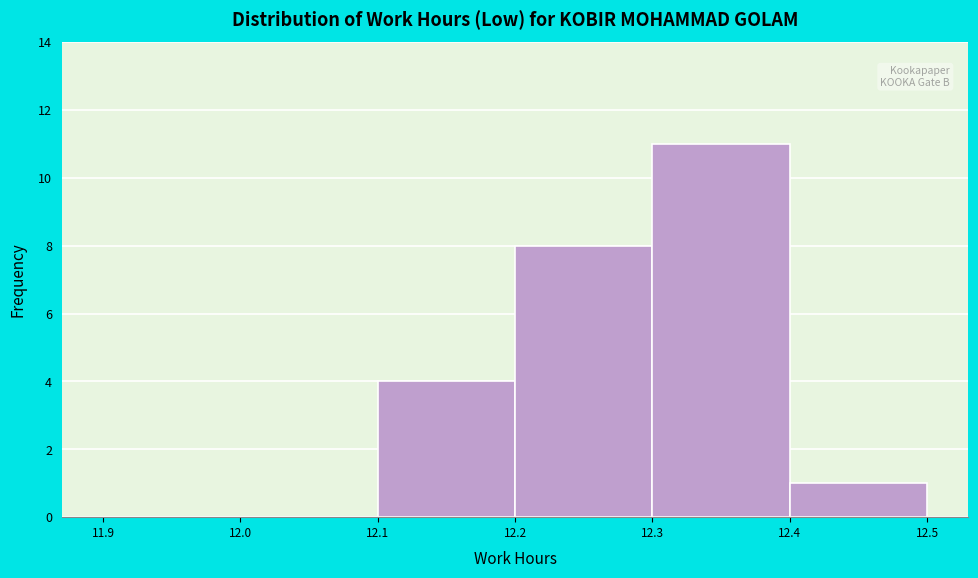

How tall is the bar that spans 12.4 to 12.5 on the x-axis? The values are not printed on the chart, so give them approximately, as read against the axis.

1